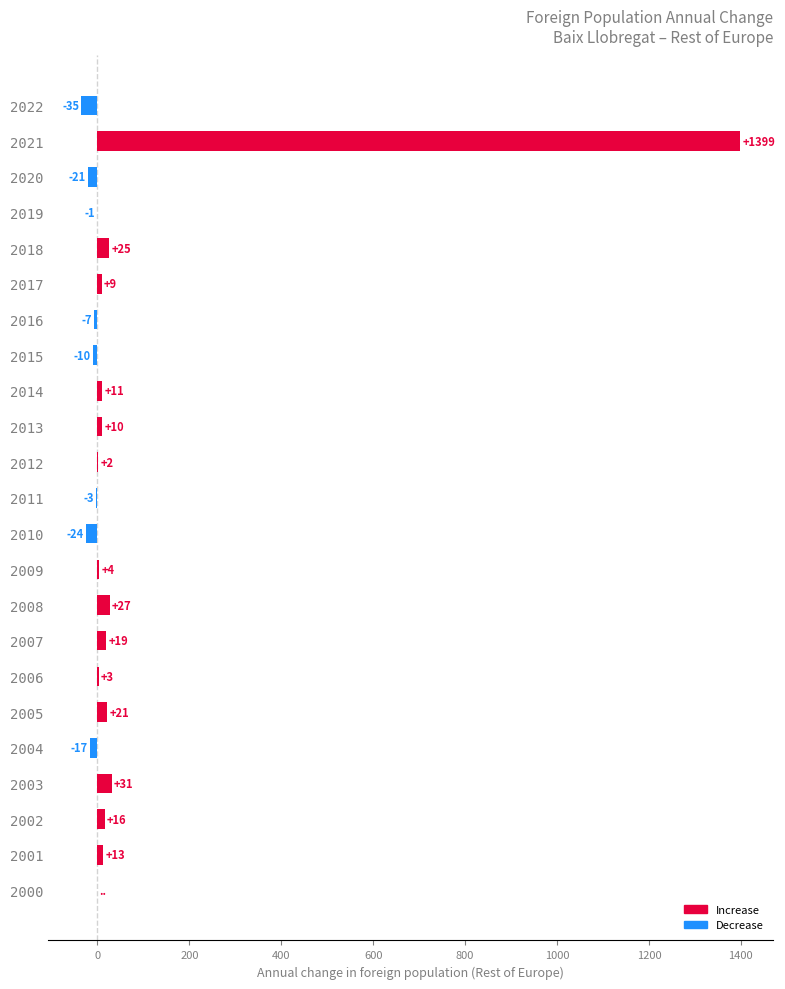

How many distinct data groups are displayed?

1